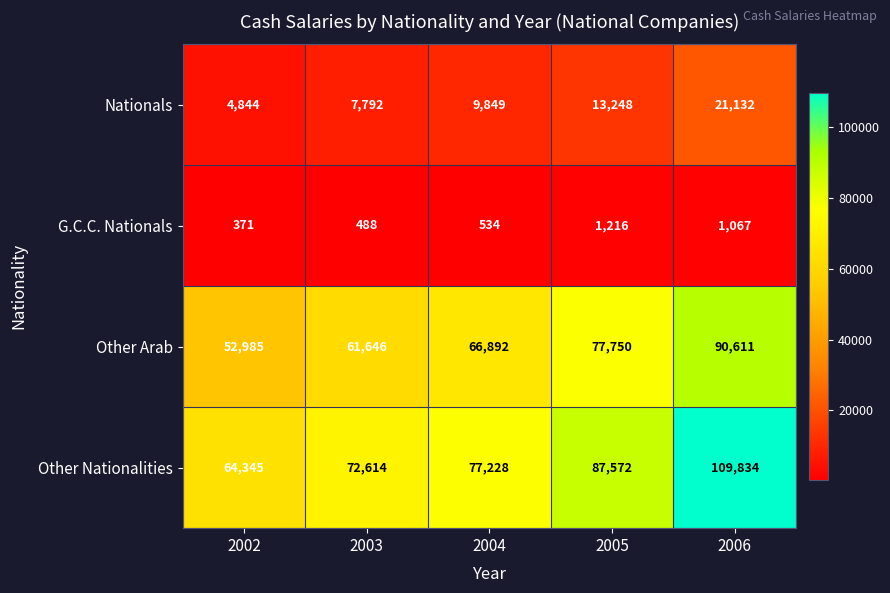

At which category is the sum across all series the highest?

2006